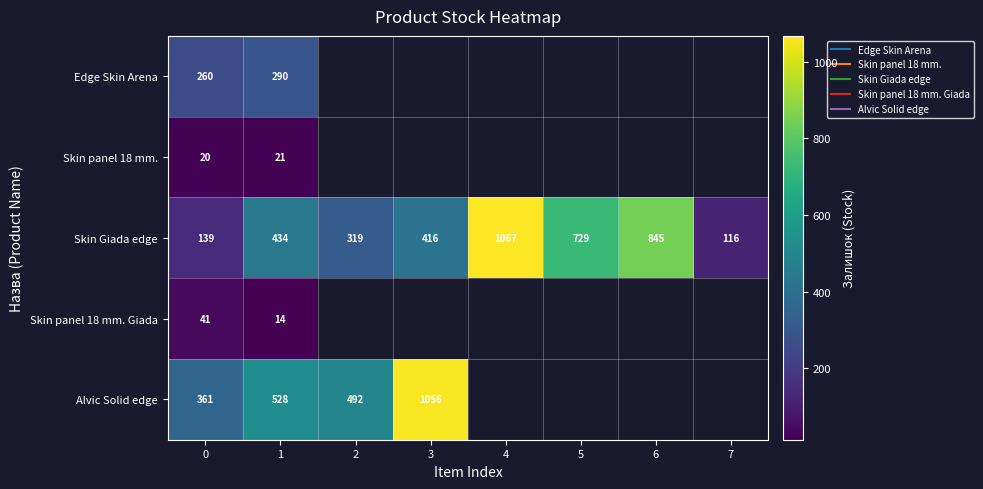

What is the maximum value for Skin panel 18 mm. Giada?

41.0